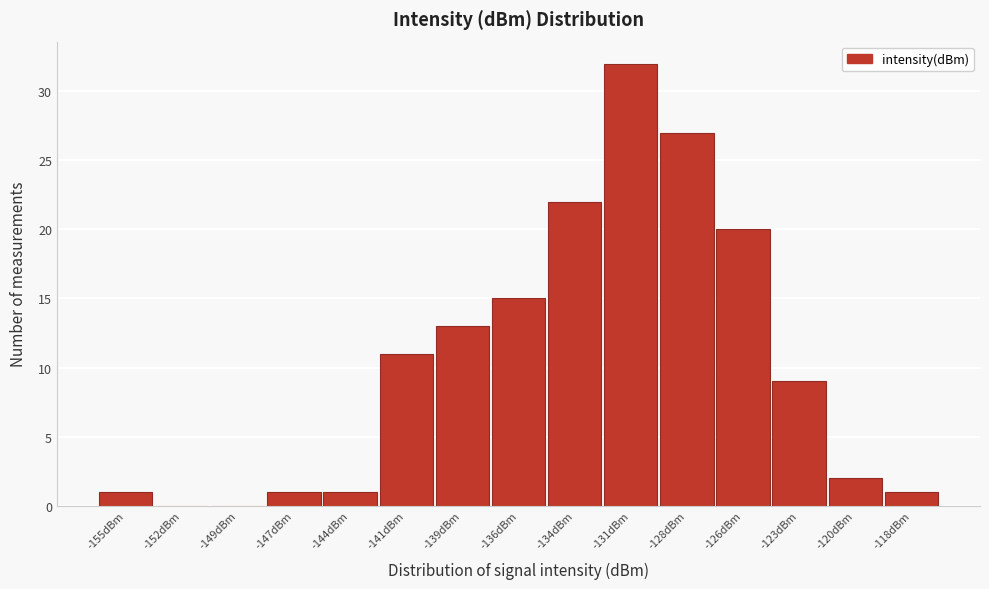

Reading left to right, transcribe all the data shown in this chart.

-155dBm=1	-152dBm=0	-149dBm=0	-147dBm=1	-144dBm=1	-141dBm=11	-139dBm=13	-136dBm=15	-134dBm=22	-131dBm=32	-128dBm=27	-126dBm=20	-123dBm=9	-120dBm=2	-118dBm=1